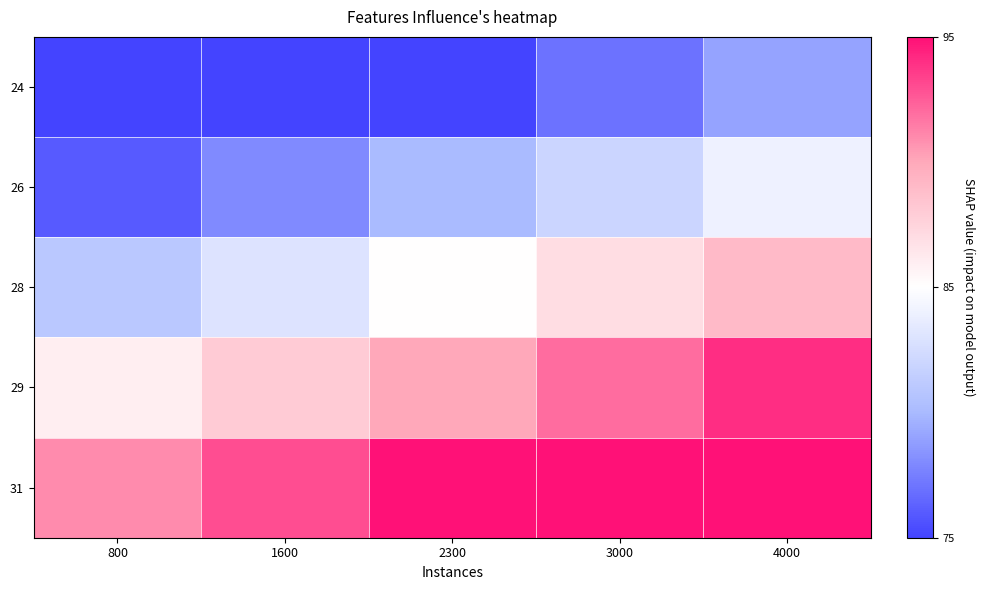

Which series has the largest total across all categories?

31